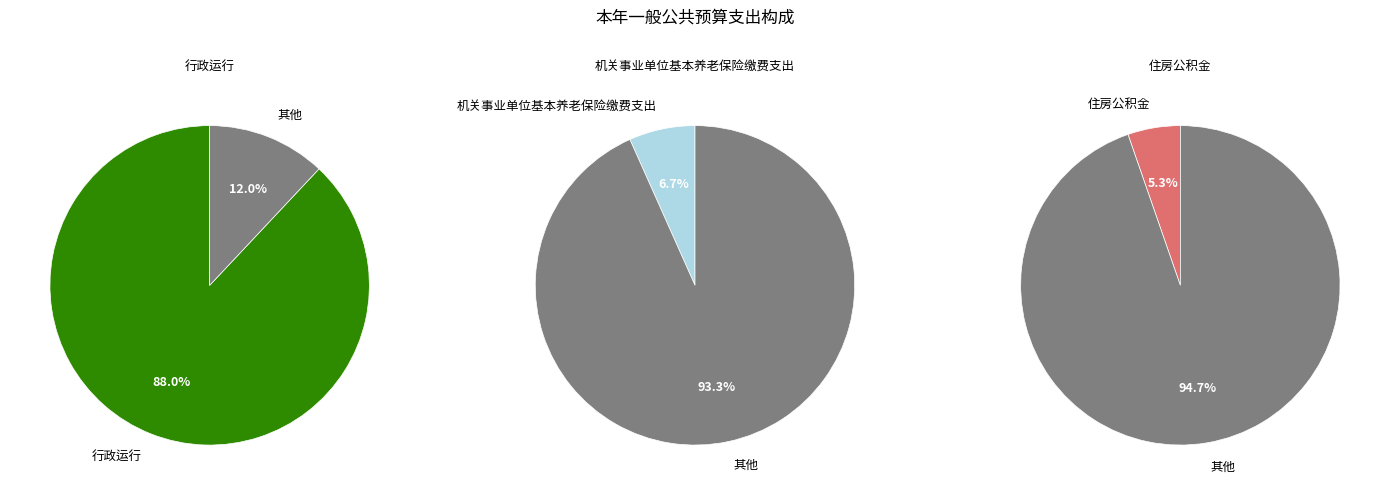

Which slice is the smallest?

住房公积金